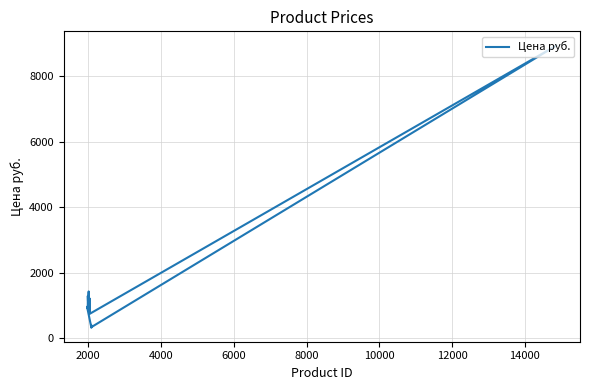

True or false: the data has more than 2 interior local peaks.

True